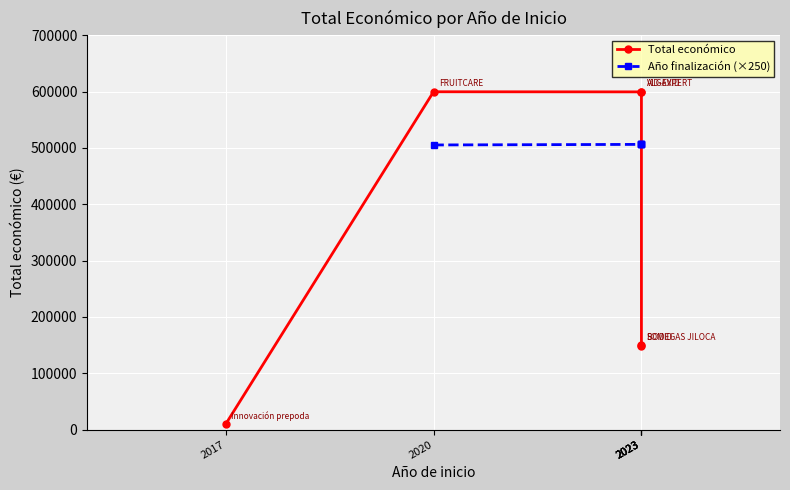

How many categories are shown in the chart?

6